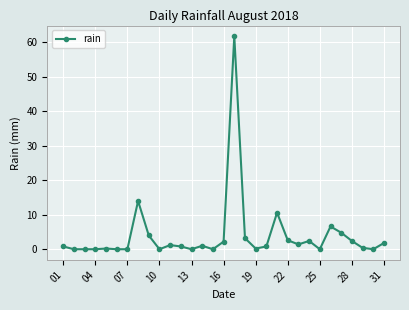

True or false: the data has more than 1 interior local peaks.

True